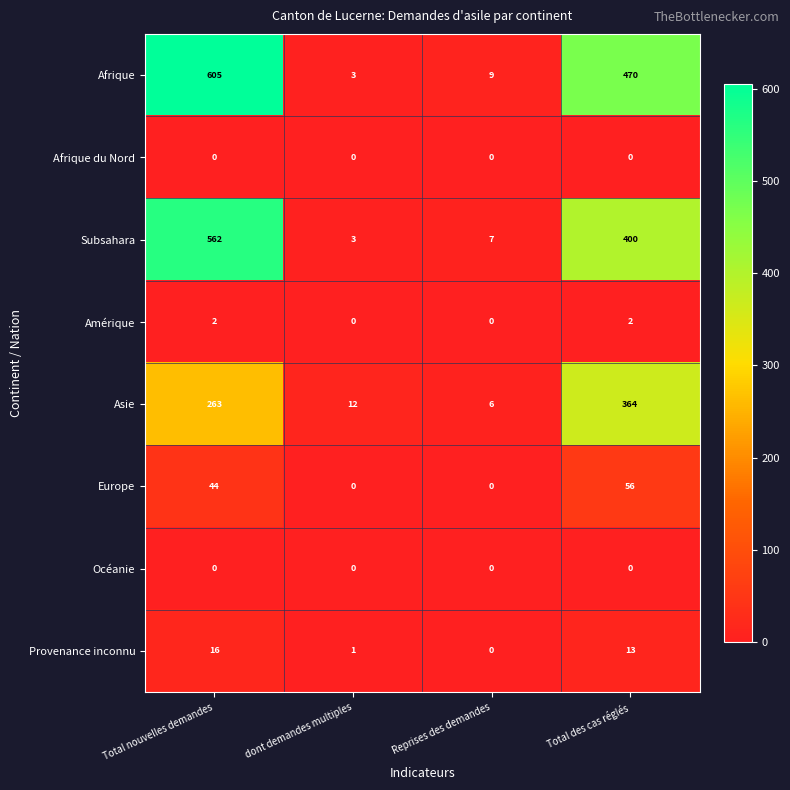

What is the difference between the highest and lowest values at Total nouvelles demandes?

605